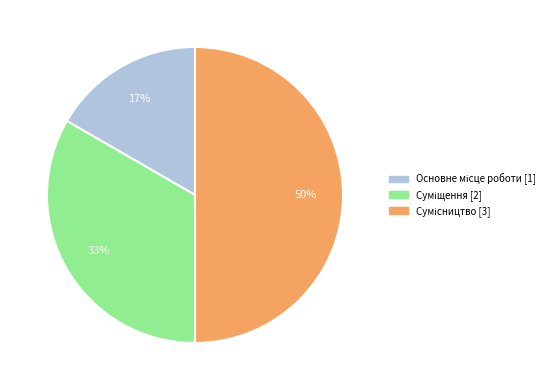

To the nearest percent, what is the difference between the largest and smallest slice percentages?

33%